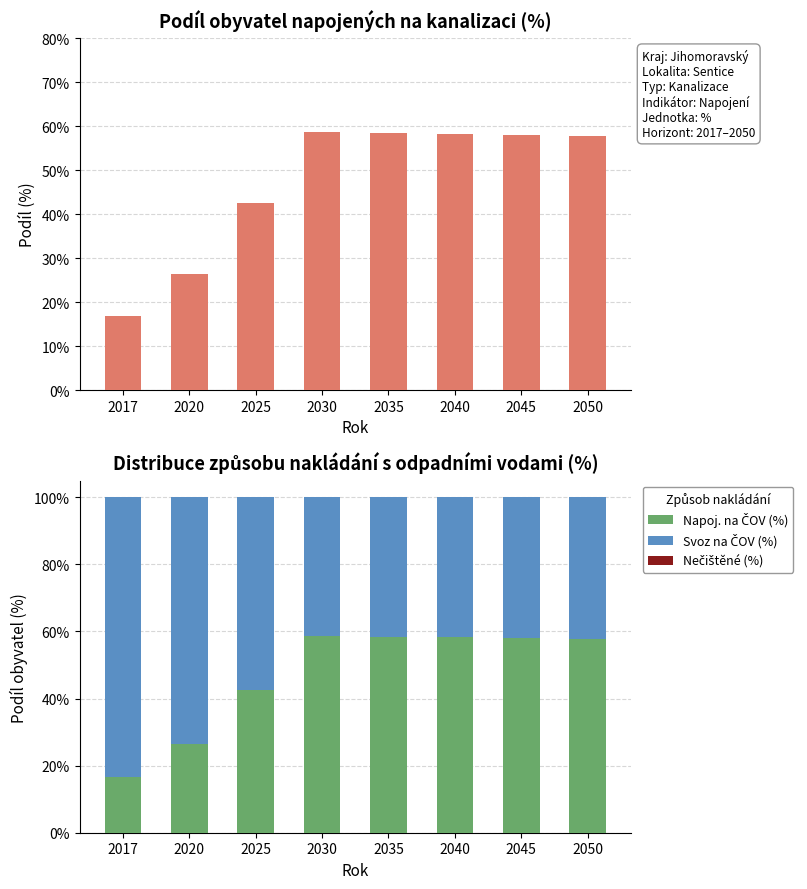

Which category has the lowest value in the Napoj. na ČOV (%) series?

2017